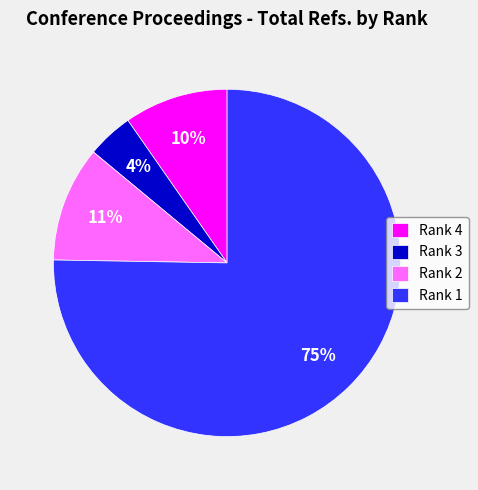

To the nearest percent, what percentage of the pie is Rank 2?

11%